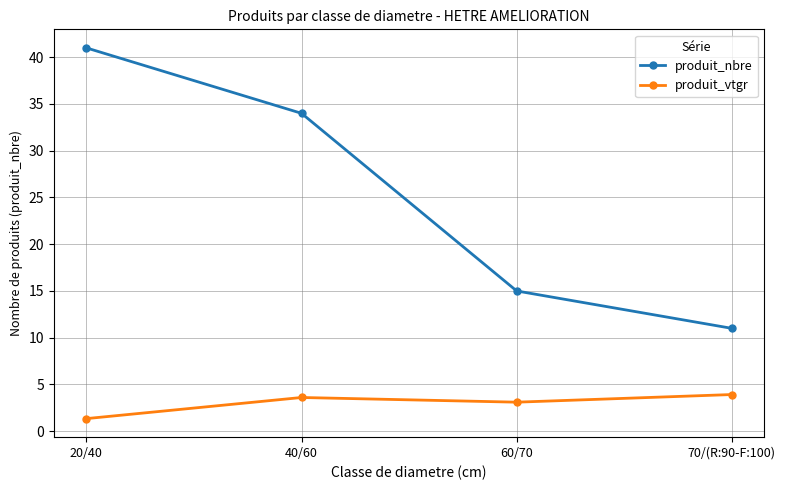

The produit_nbre series shows 13.8 at 40/60. True or false?

False